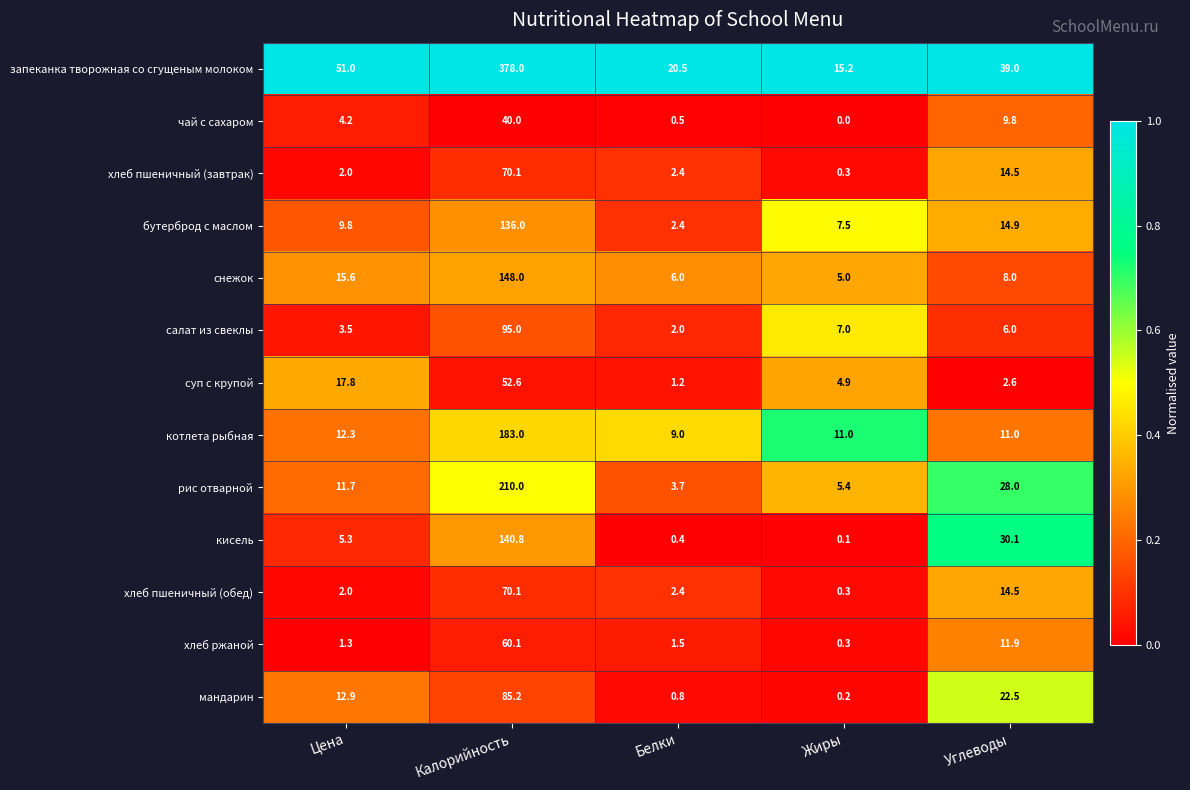

What is the difference between the second highest and second lowest values in the снежок series?

9.6